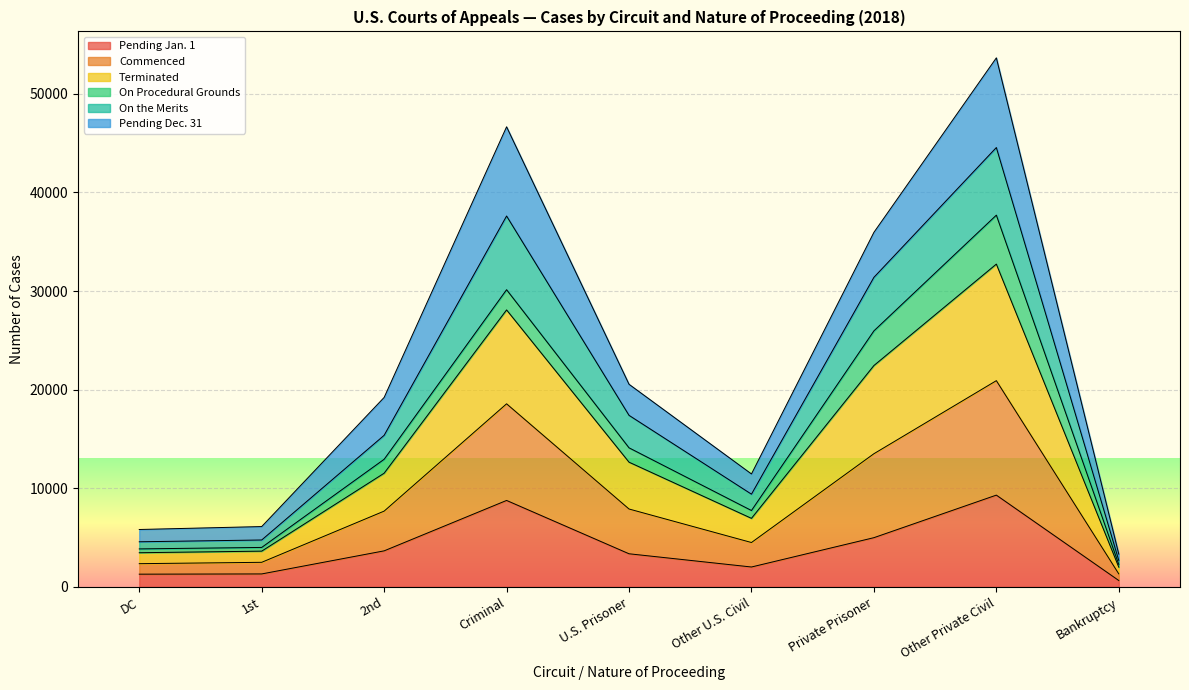

The value of Pending Jan. 1 at U.S. Prisoner is 1193. True or false?

False